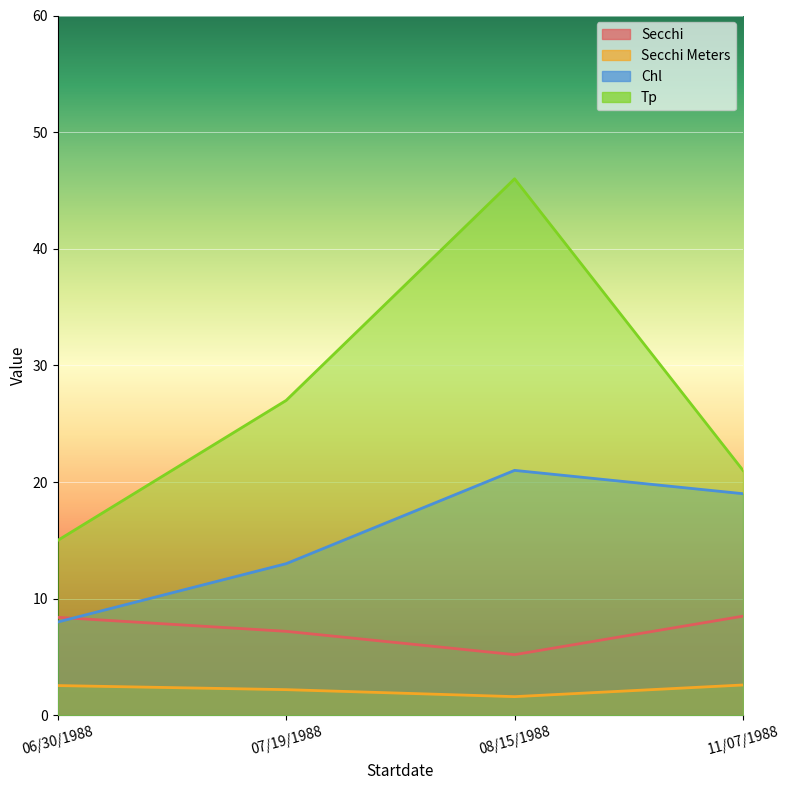

What is the maximum value for Chl?

21.0